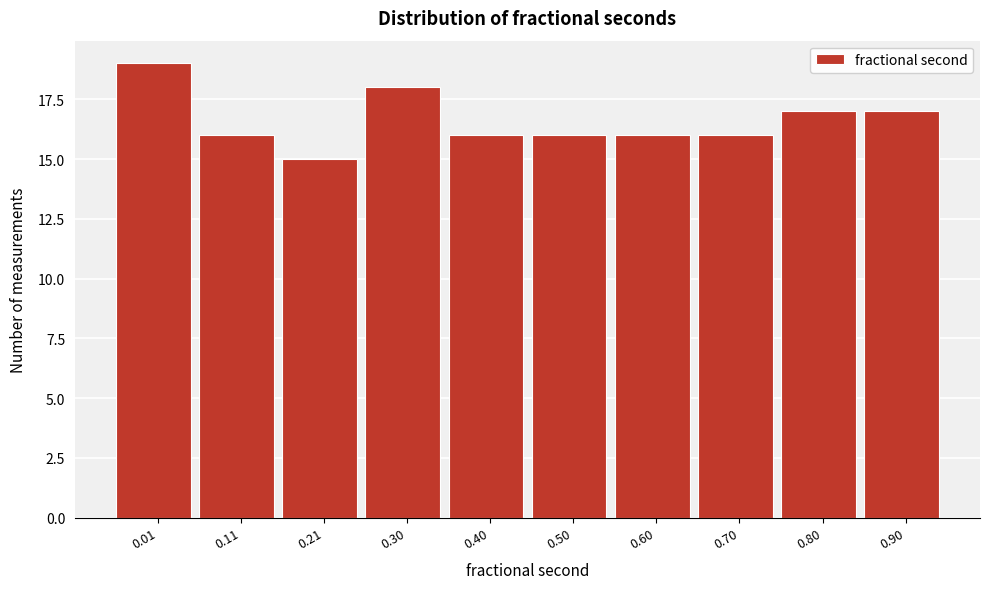

Reading right to left, what are all the values shown in this chart?

0.90=17	0.80=17	0.70=16	0.60=16	0.50=16	0.40=16	0.30=18	0.21=15	0.11=16	0.01=19